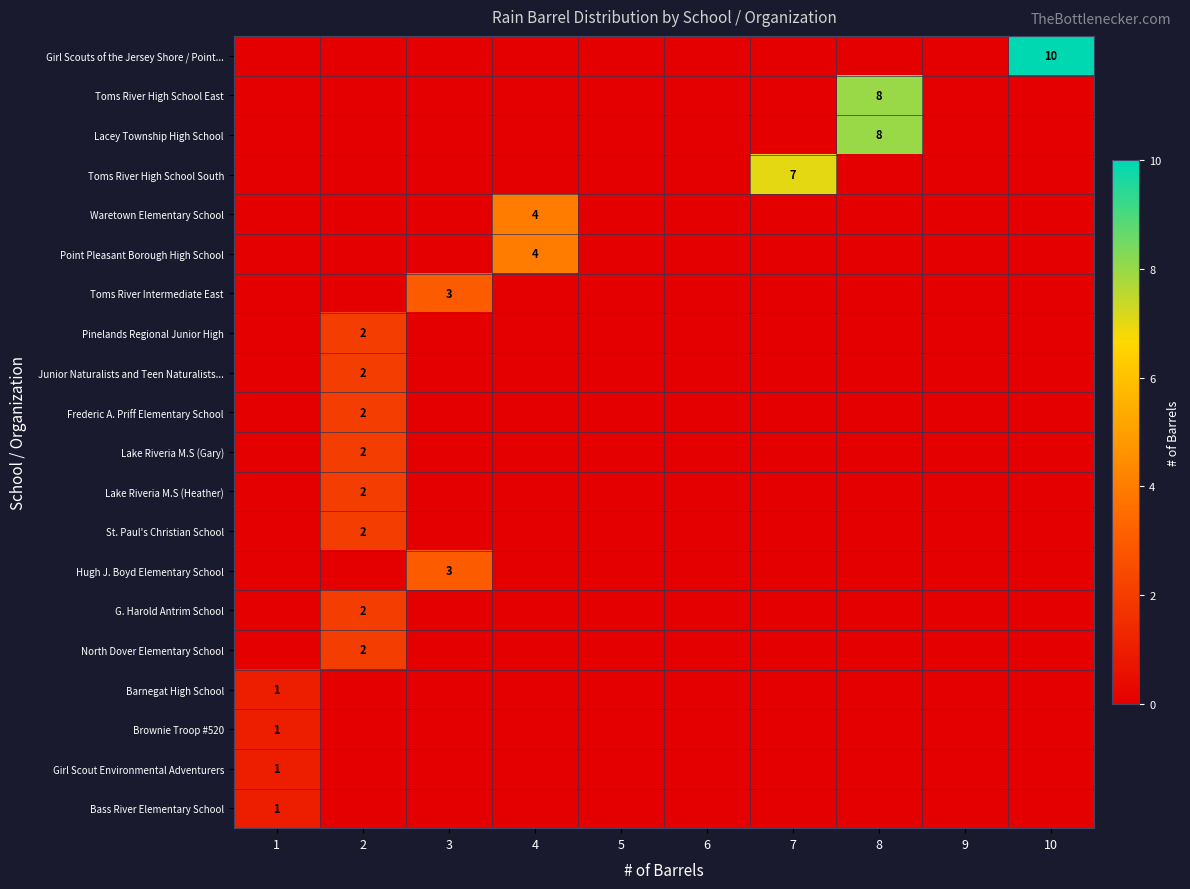

The value of Barnegat High School at 1 is 1. True or false?

True